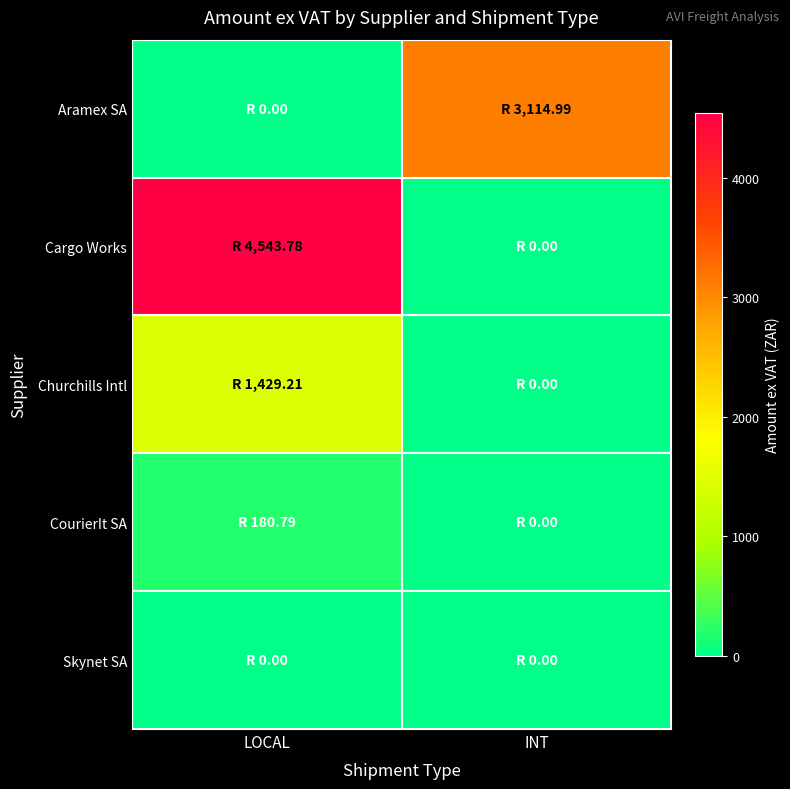

Reading left to right, extract all data points from this chart.

Aramex SA: LOCAL=0.0	INT=3115.0
Cargo Works: LOCAL=4543.8	INT=0.0
Churchills Intl: LOCAL=1429.2	INT=0.0
CourierIt SA: LOCAL=180.8	INT=0.0
Skynet SA: LOCAL=0.0	INT=0.0